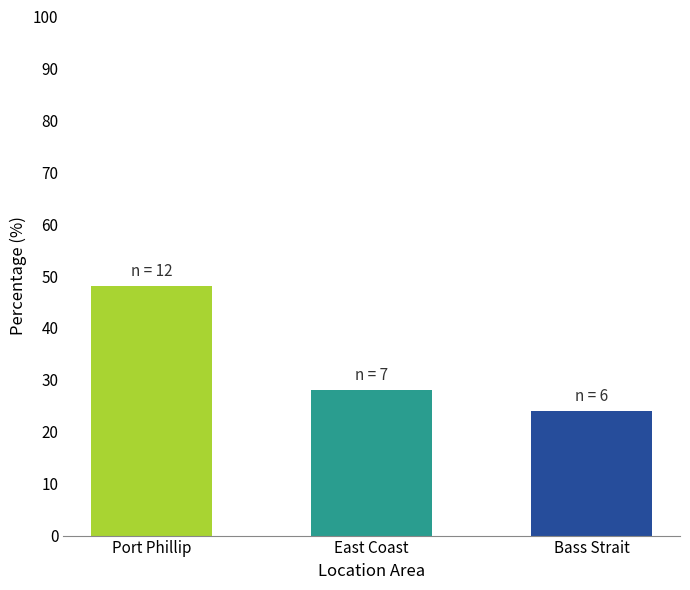

What is the greatest value displayed?

48.0